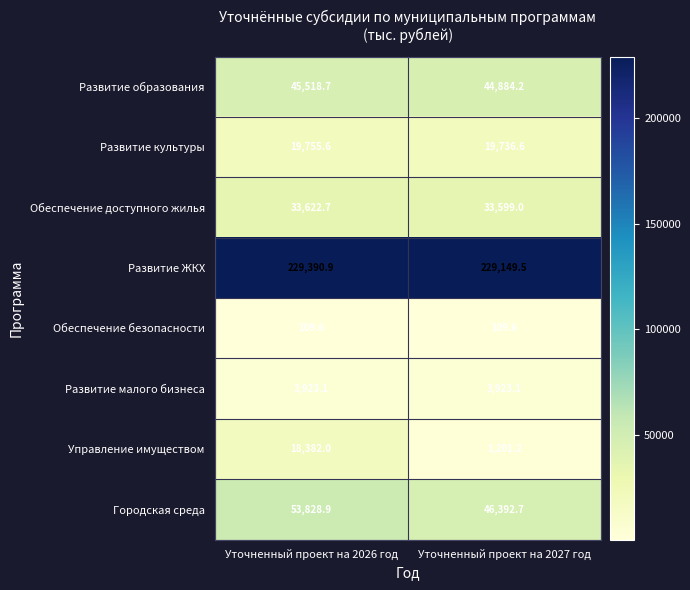

Reading left to right, extract all data points from this chart.

Развитие образования: Уточненный проект на 2026 год=45518.7	Уточненный проект на 2027 год=44884.2
Развитие культуры: Уточненный проект на 2026 год=19755.6	Уточненный проект на 2027 год=19736.6
Обеспечение доступного жилья: Уточненный проект на 2026 год=33622.7	Уточненный проект на 2027 год=33599.0
Развитие ЖКХ: Уточненный проект на 2026 год=229390.9	Уточненный проект на 2027 год=229149.5
Обеспечение безопасности: Уточненный проект на 2026 год=109.6	Уточненный проект на 2027 год=109.6
Развитие малого бизнеса: Уточненный проект на 2026 год=3923.1	Уточненный проект на 2027 год=3923.1
Управление имуществом: Уточненный проект на 2026 год=18382.0	Уточненный проект на 2027 год=1201.2
Городская среда: Уточненный проект на 2026 год=53828.9	Уточненный проект на 2027 год=46392.7